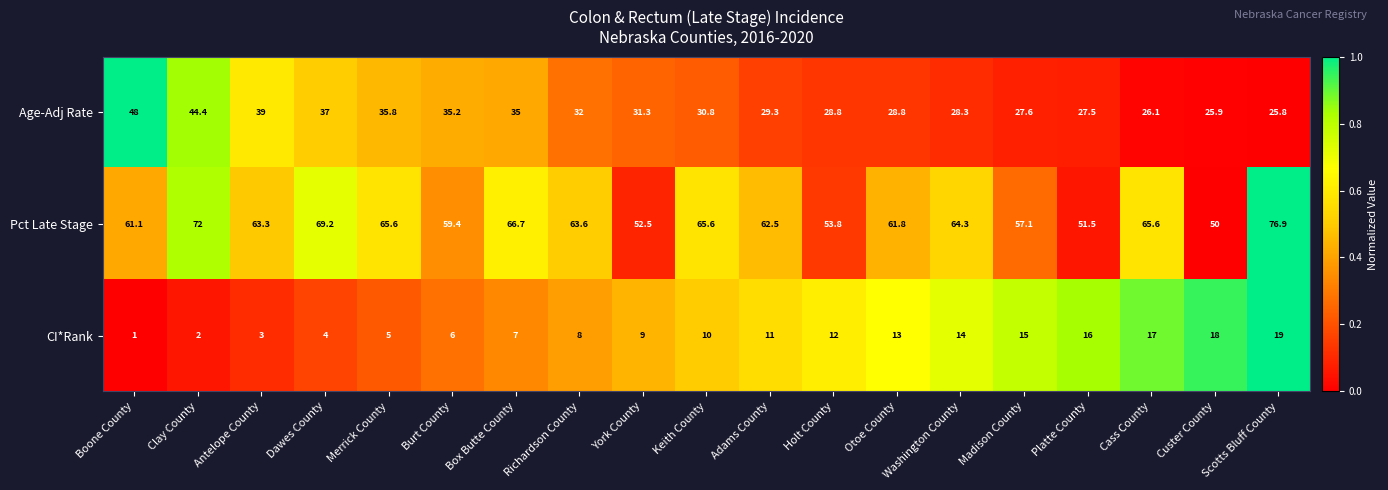

List the series in order of their peak value, lowest first.

CI*Rank, Age-Adj Rate, Pct Late Stage